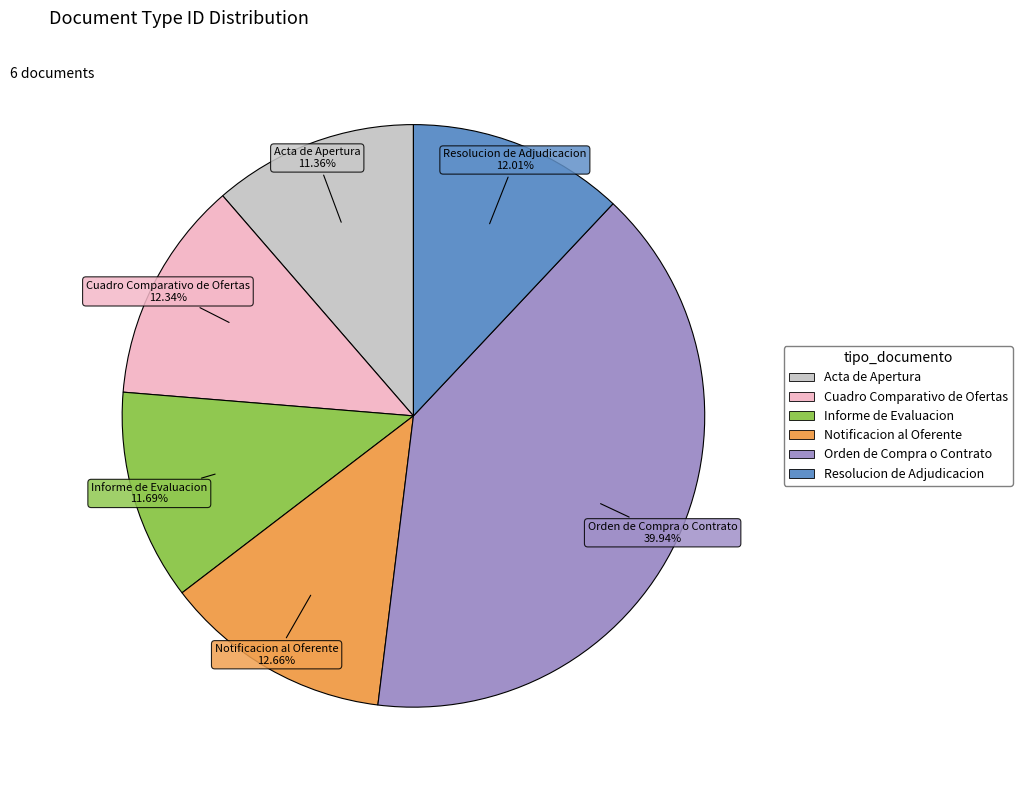

To the nearest percent, what portion does Cuadro Comparativo de Ofertas represent?

12%